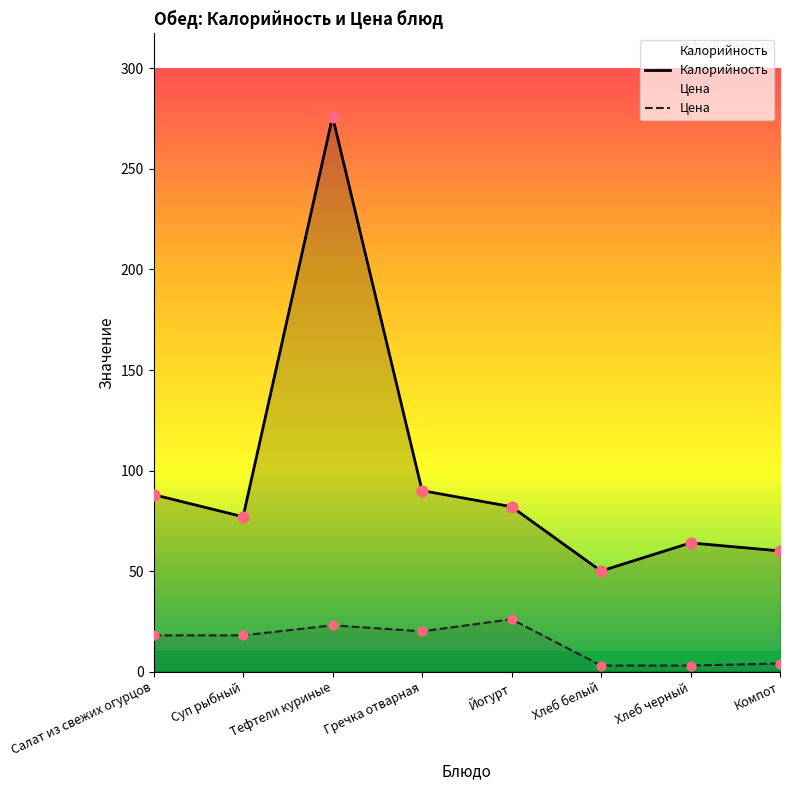

What is the total value across all series at Йогурт?

108